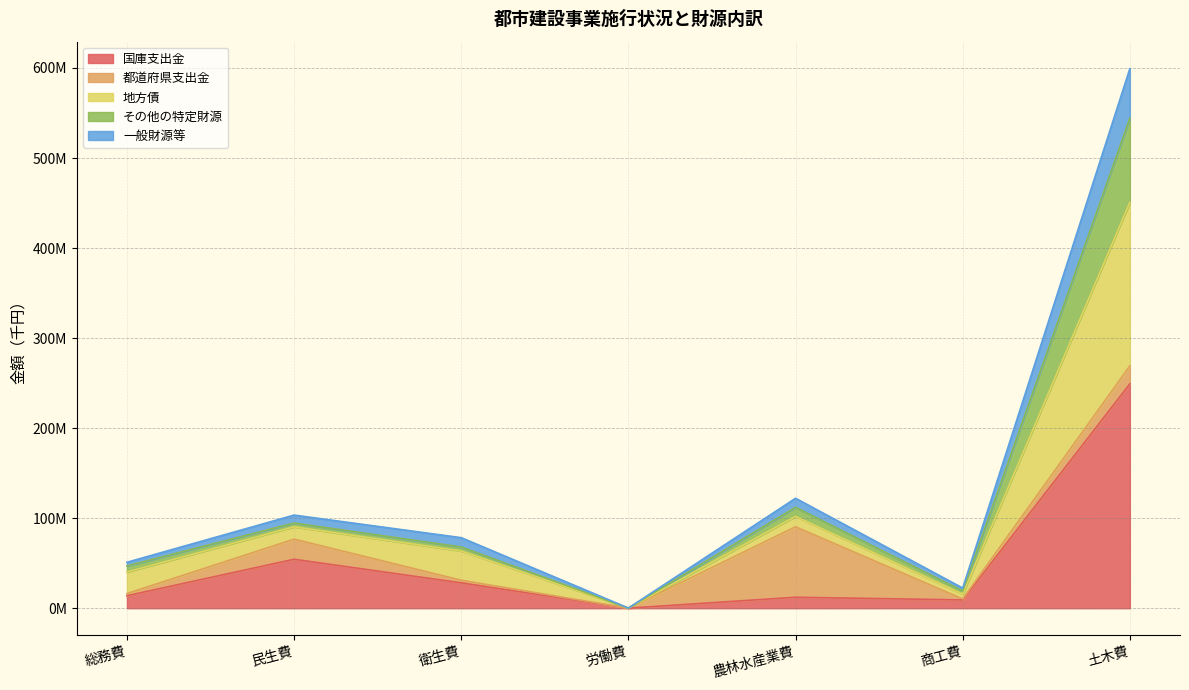

What are all the series names shown in the legend?

国庫支出金, 都道府県支出金, 地方債, その他の特定財源, 一般財源等